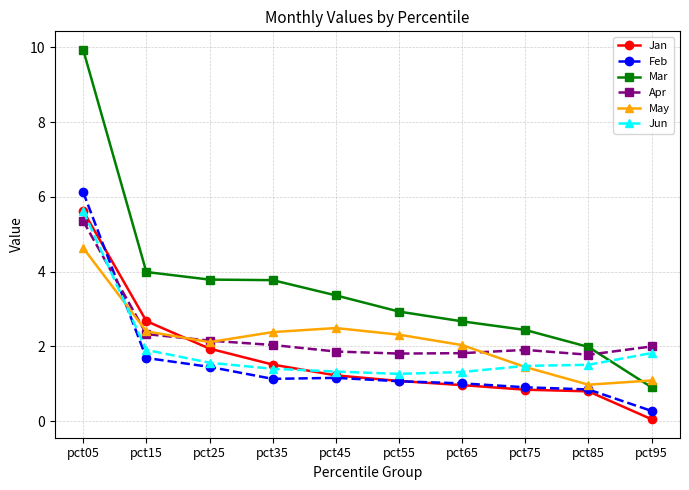

True or false: May and Jan intersect in this chart.

True